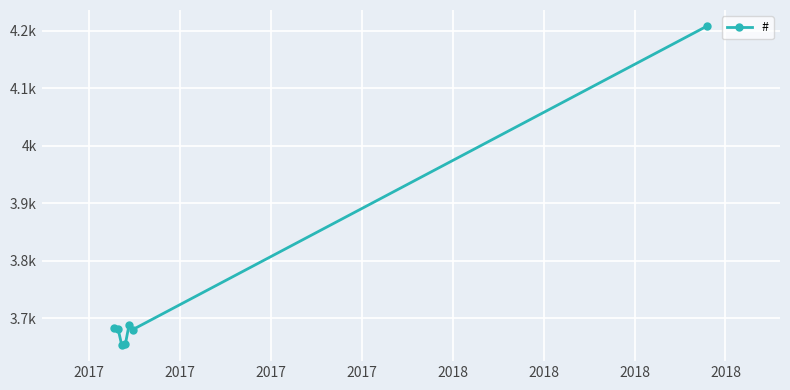

Where is the data nearest to the value 3930?

2017